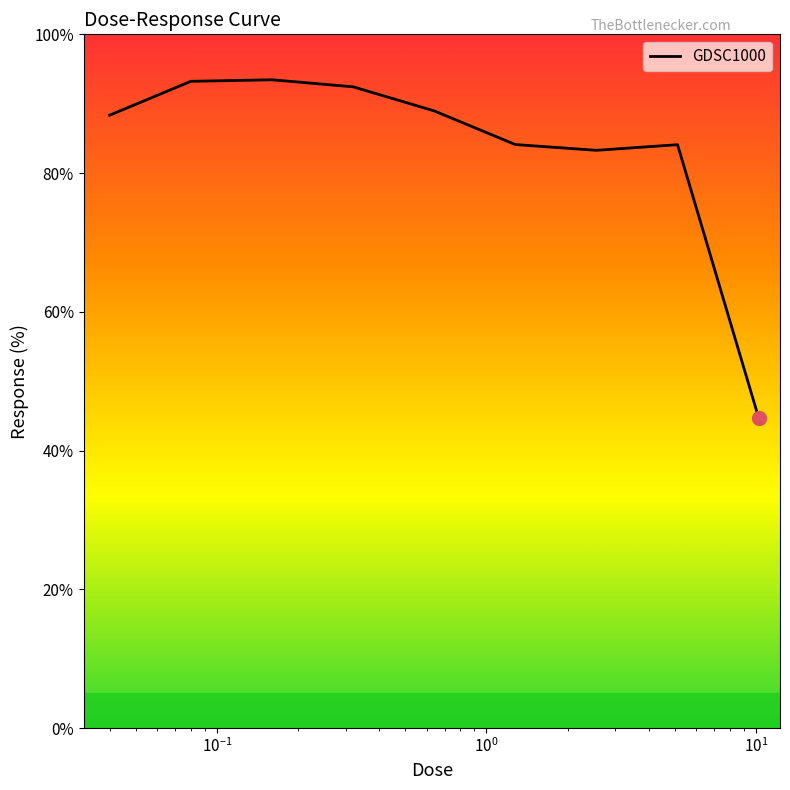

Count the number of categories in the chart.

9